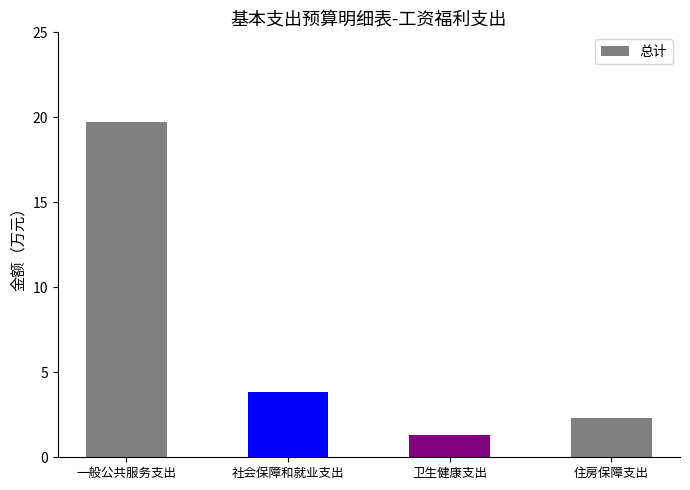

Rank the categories by value from highest to lowest.

一般公共服务支出, 社会保障和就业支出, 住房保障支出, 卫生健康支出